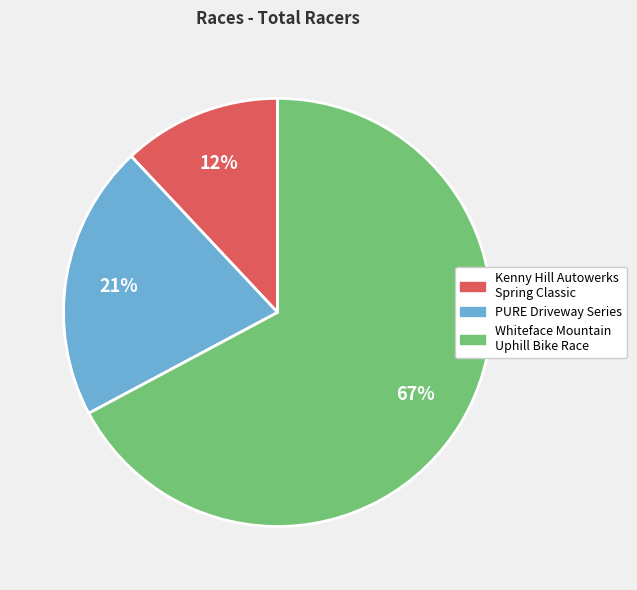

To the nearest percent, what is the average slice percentage?

33%